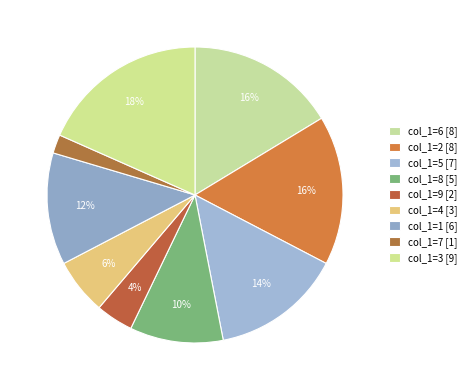

Which slice is the smallest?

col_1=7